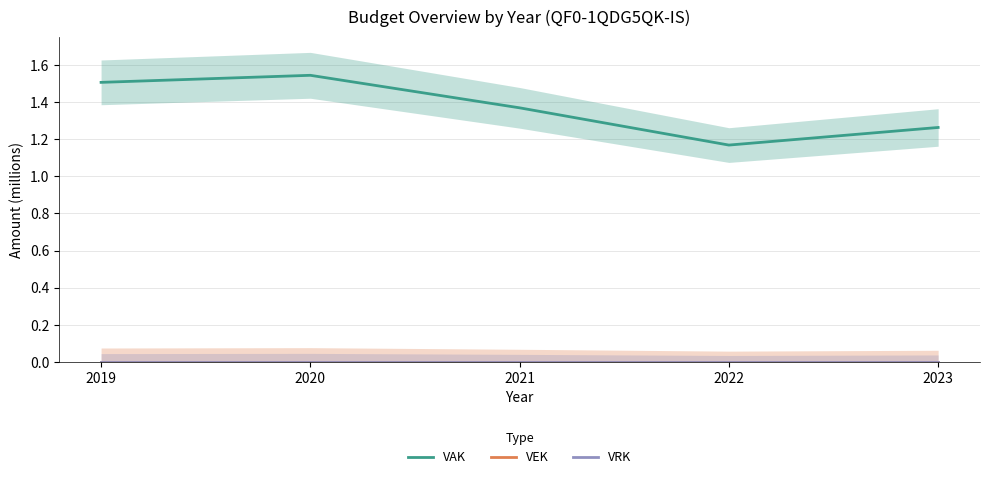

True or false: VEK and VAK intersect in this chart.

False